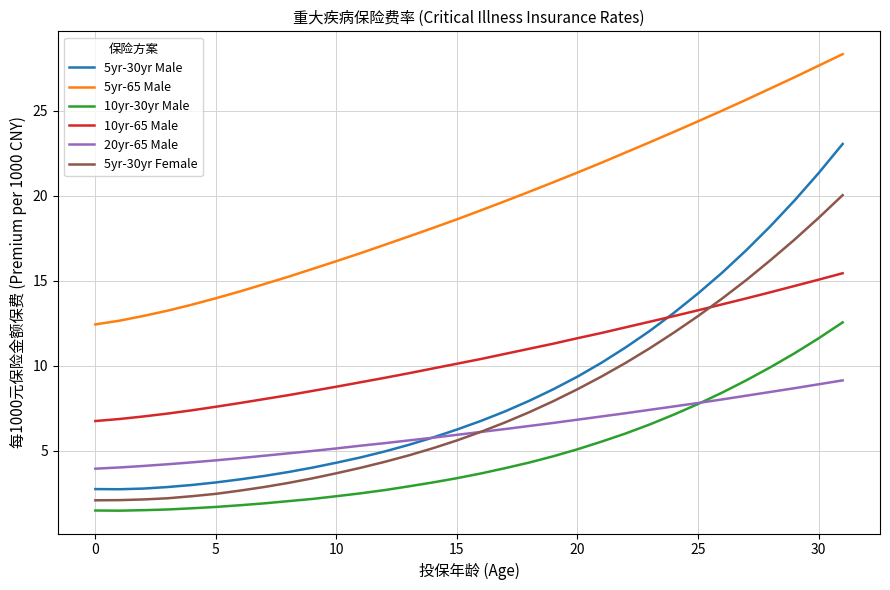

Which series has the widest spread of values?

5yr-30yr Male